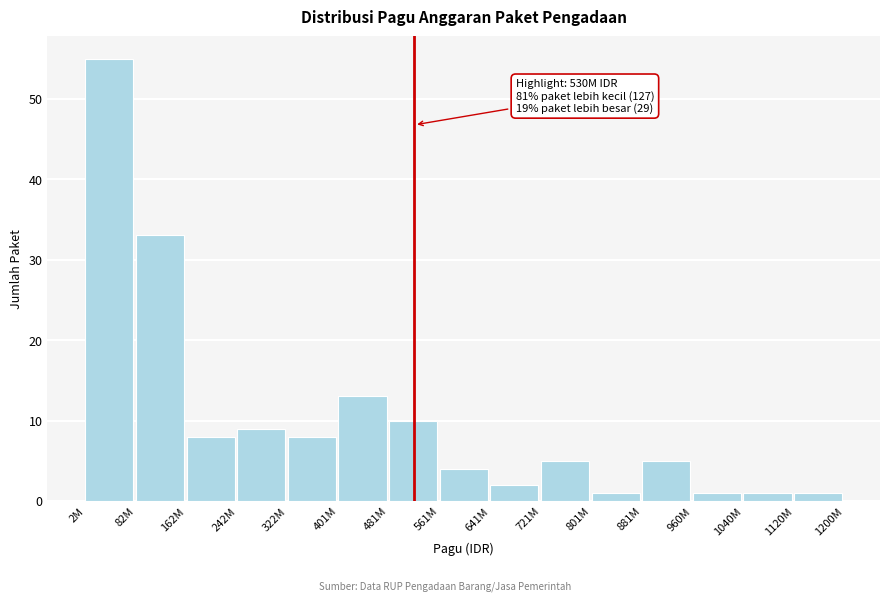

Reading left to right, extract all data points from this chart.

55	33	8	9	8	13	10	4	2	5	1	5	1	1	1